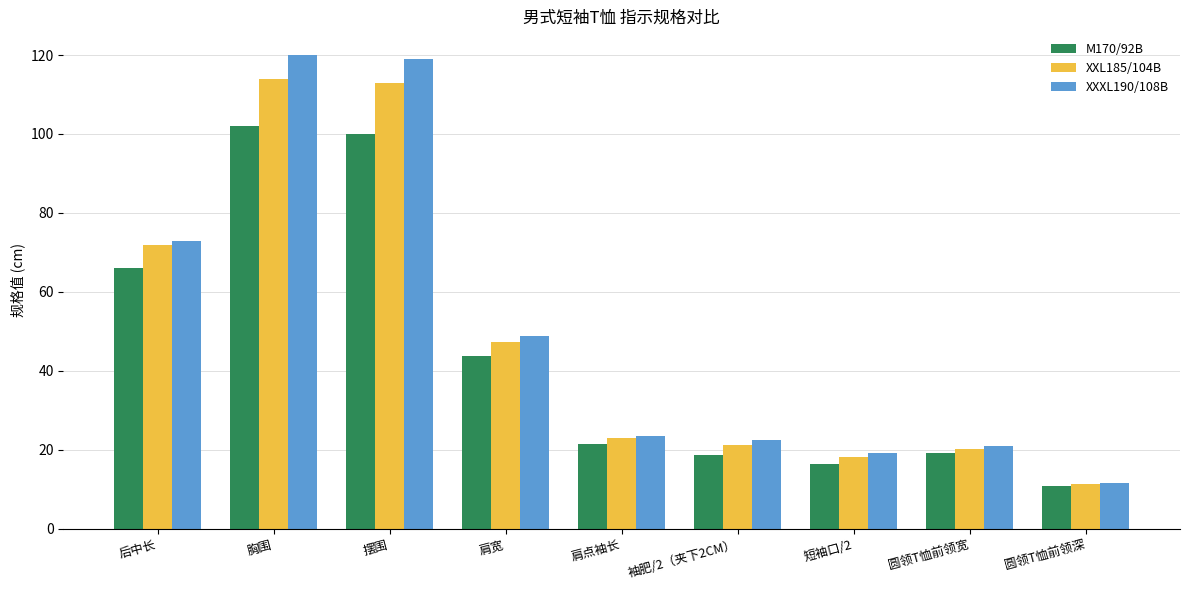

At which category is the sum across all series the highest?

胸围